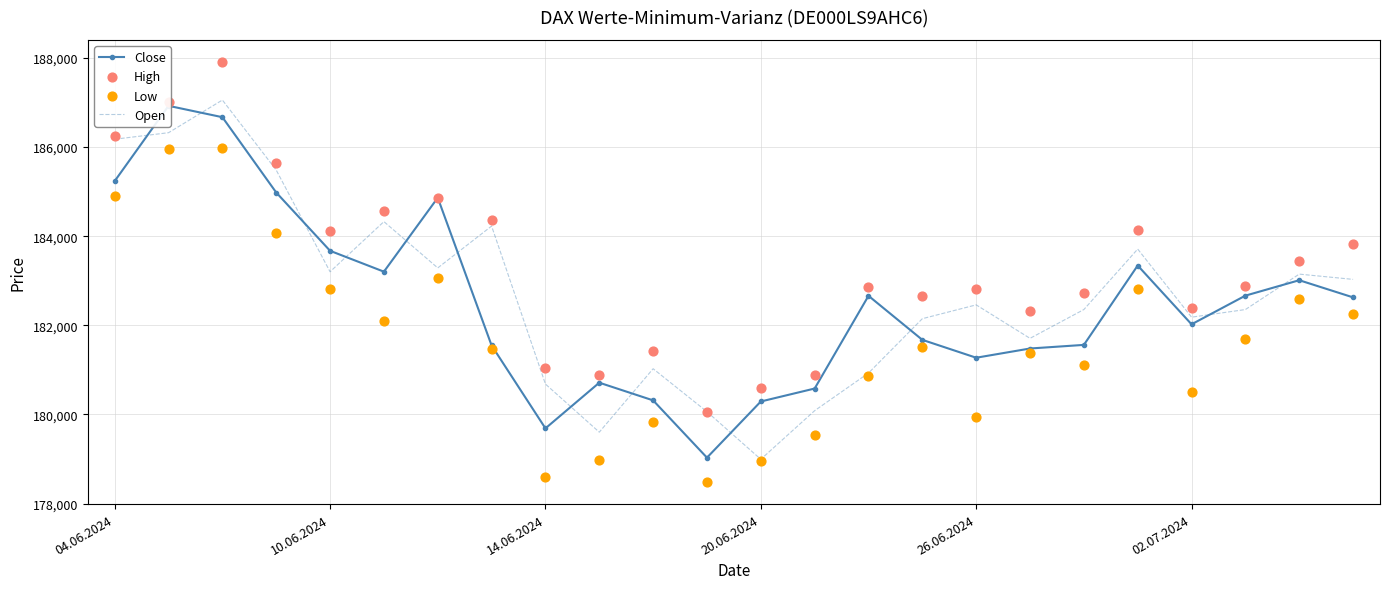

At how many categories does at least one series exceed 182777?

14